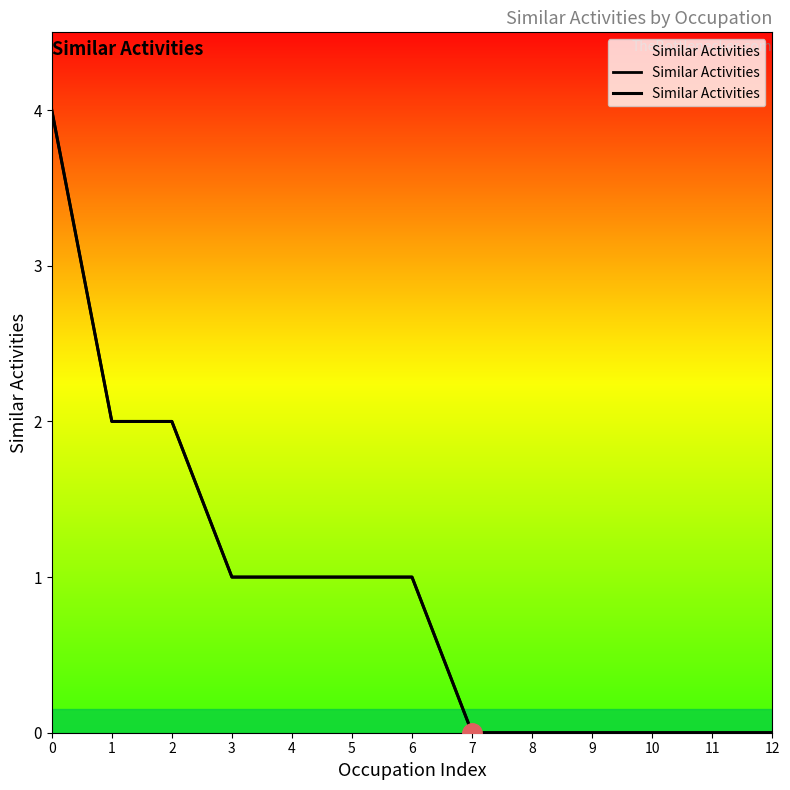

How many positive values are there?

7